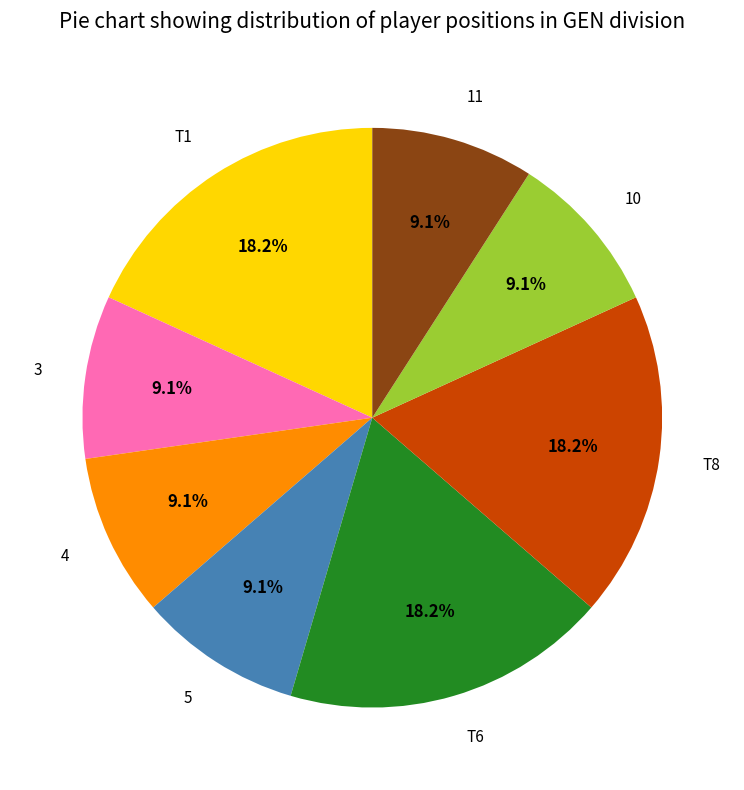

Between T1 and 3, which is larger?

T1